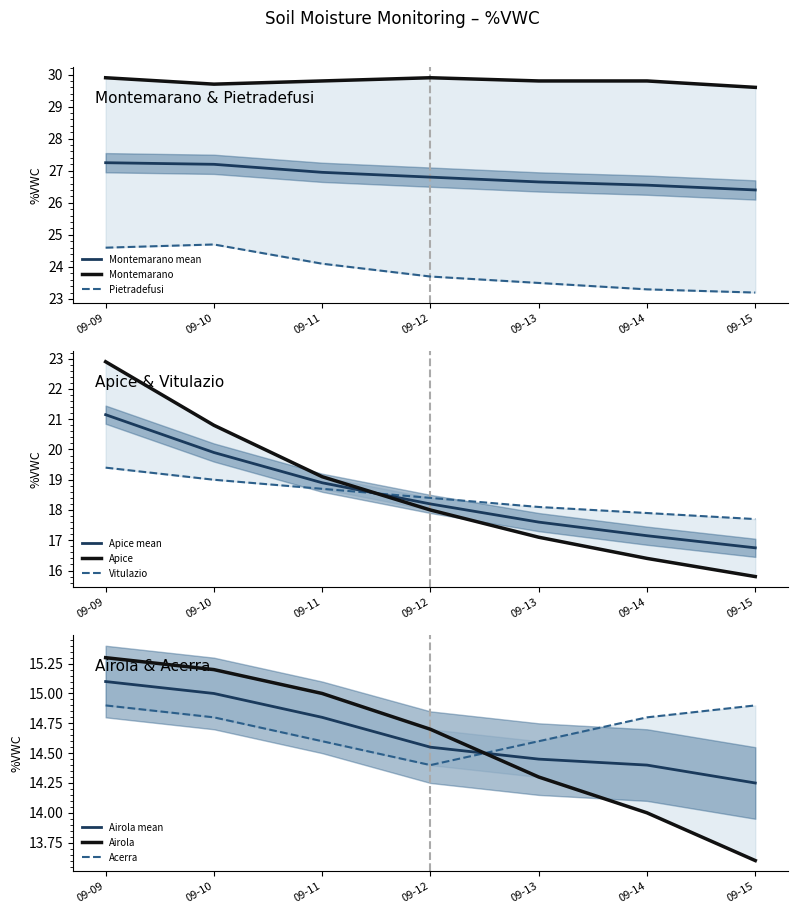

The value of Montemarano mean at 09-12 is 26.8. True or false?

True